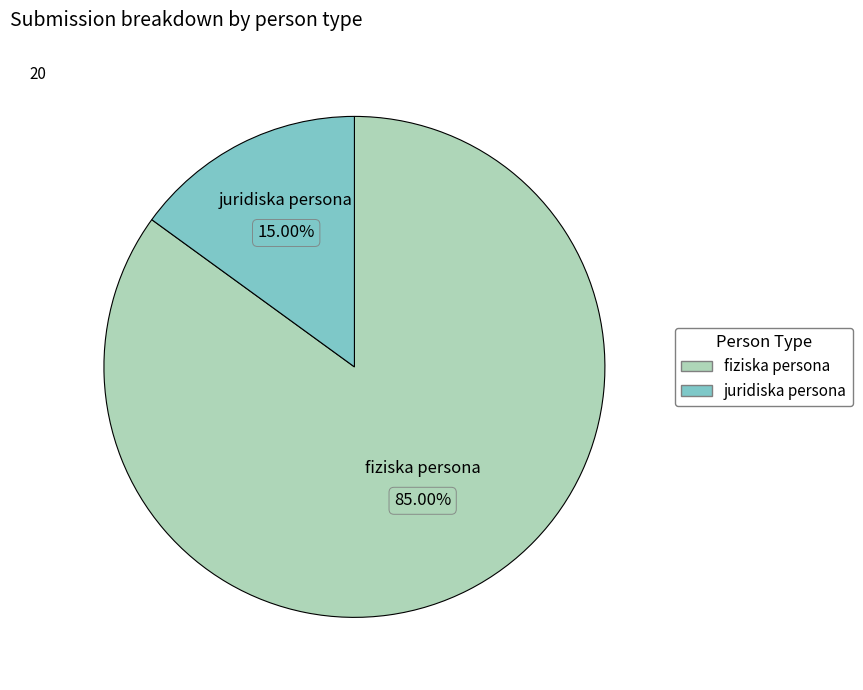

Approximately how many times larger is the value at fiziska persona compared to juridiska persona?

5.7